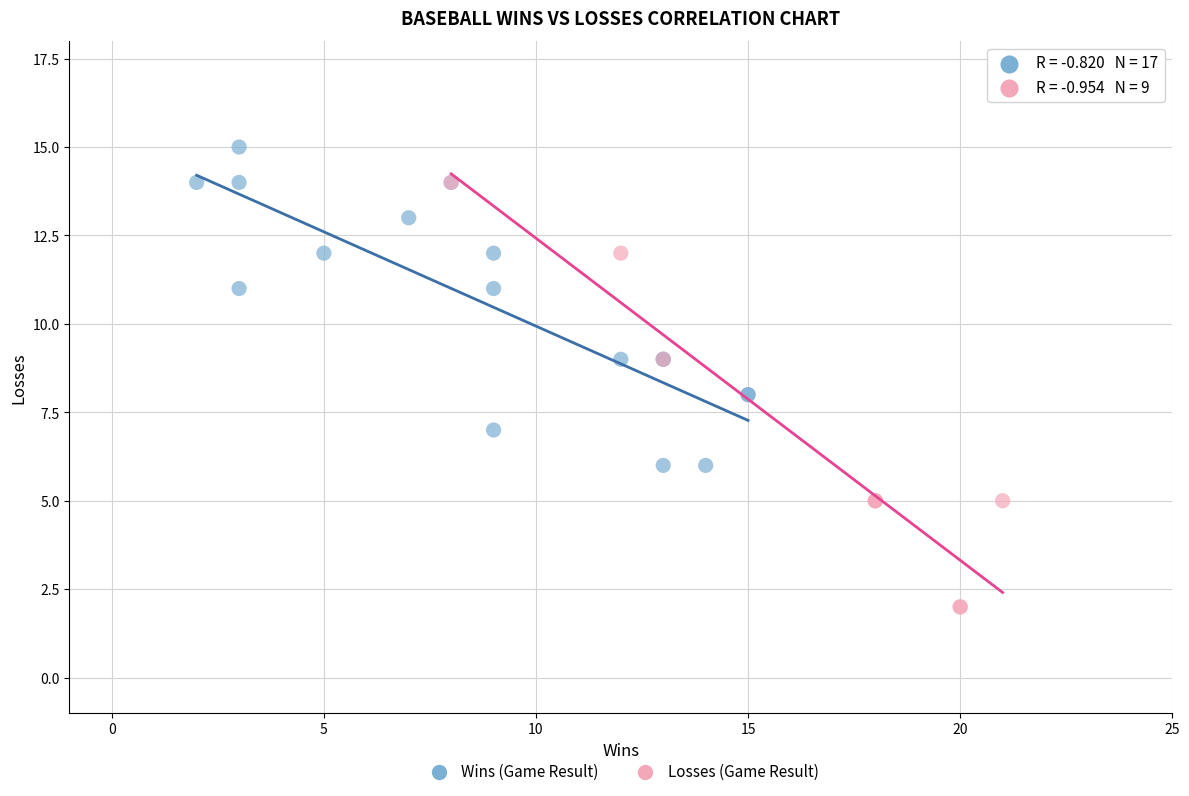

Which series reaches the minimum Y coordinate?

Losses (Game Result)